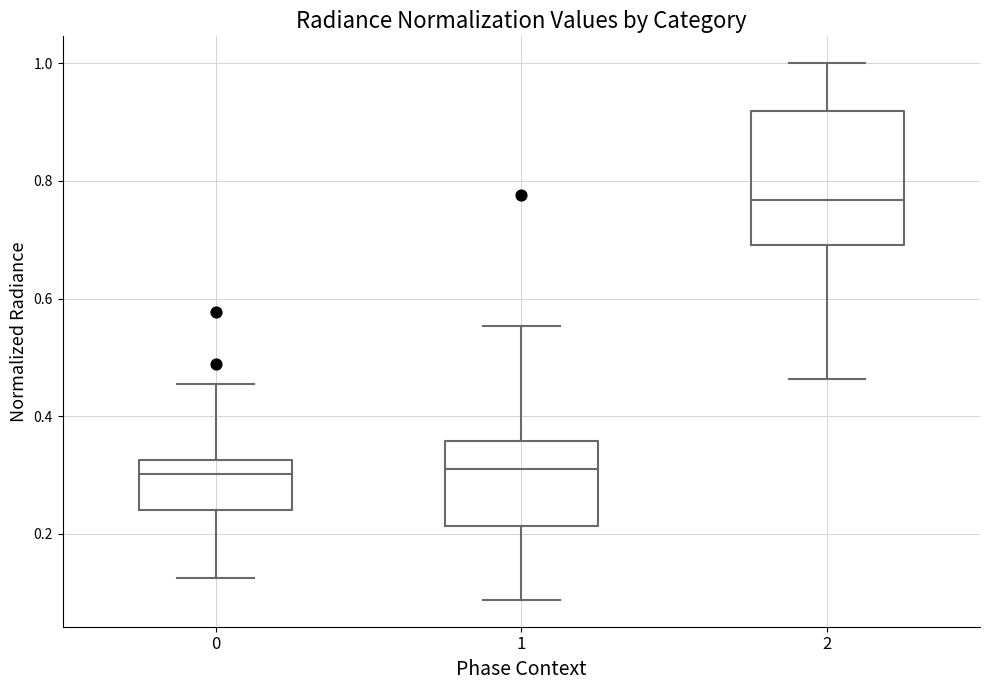

Where does the median line of the box at x = 2 sit on the y-axis? The values are not printed on the chart, so give them approximately, as read against the axis.

0.76